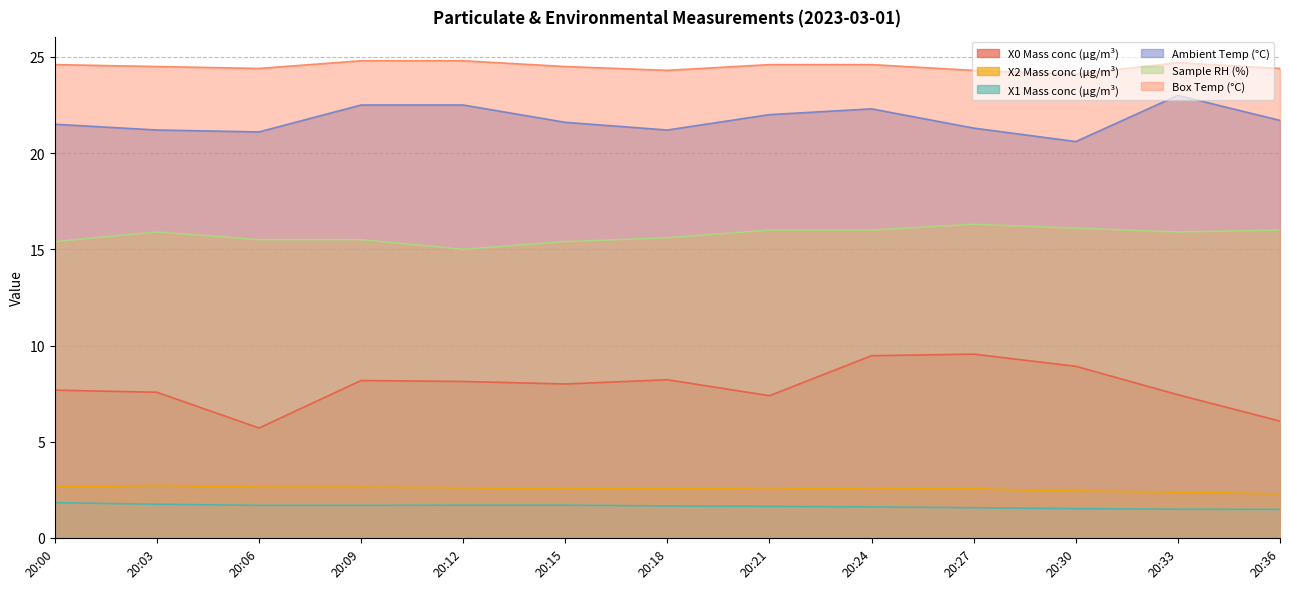

What are all the series names shown in the legend?

X0 Mass conc (μg/m³), X2 Mass conc (μg/m³), X1 Mass conc (μg/m³), Ambient Temp (°C), Sample RH (%), Box Temp (°C)